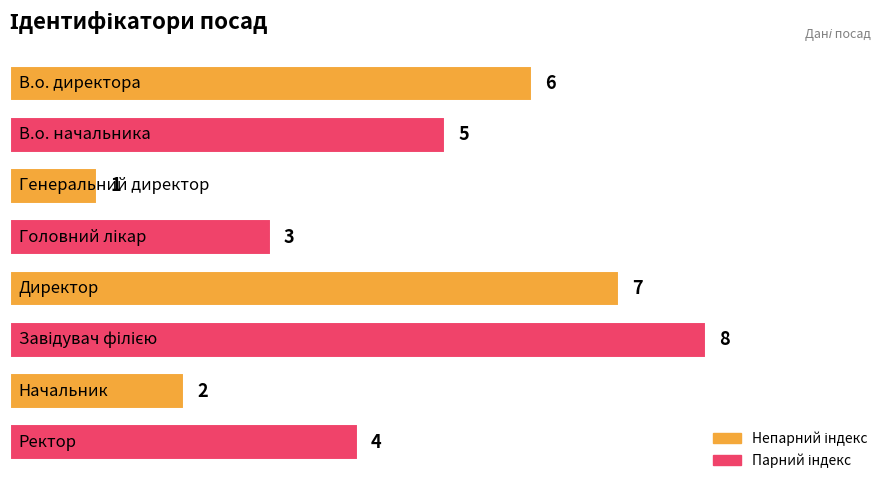

What is the difference between the maximum and second lowest values?

6